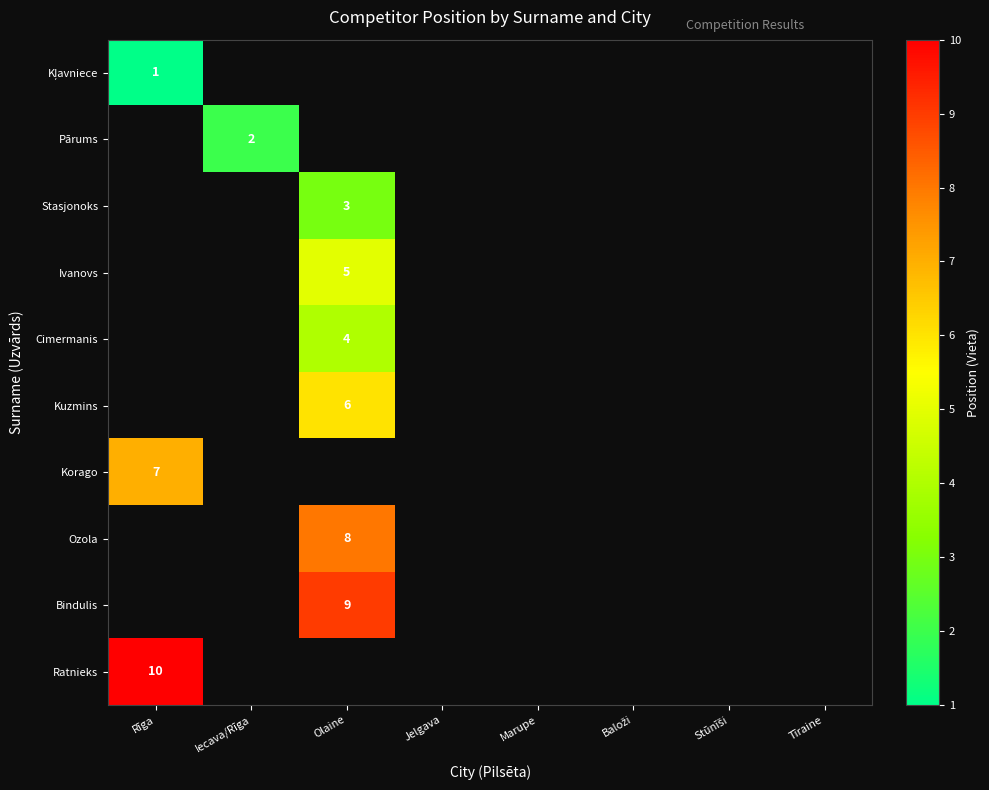

True or false: Bindulis has a value of 9 at Olaine.

True